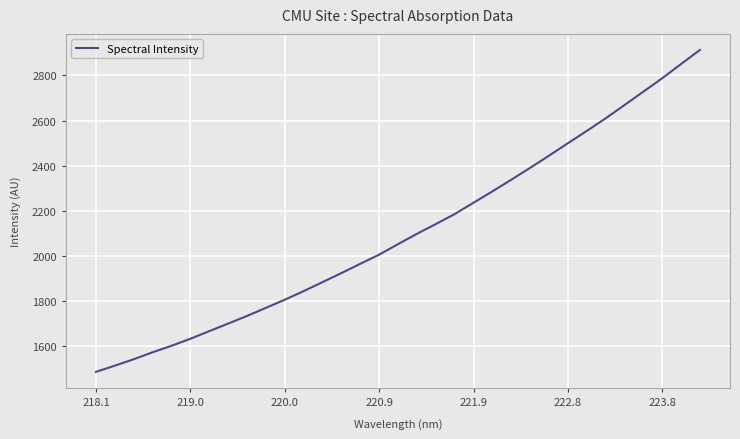

What is the maximum value shown in the chart?

2912.6